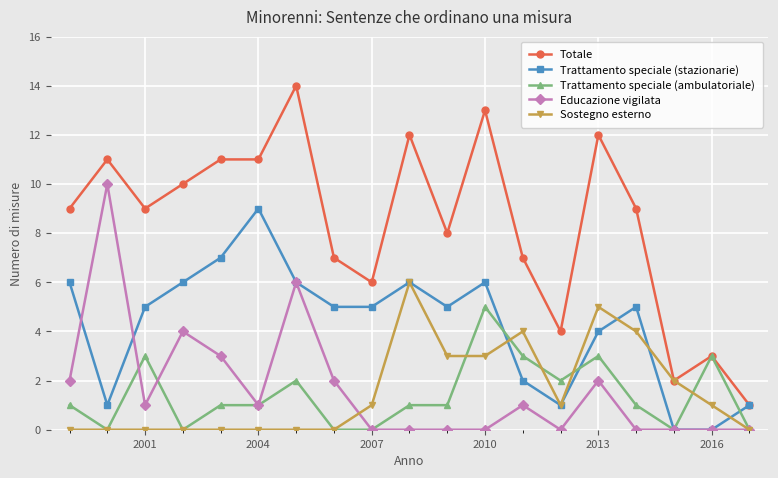

True or false: Totale and Educazione vigilata cross at least once.

False